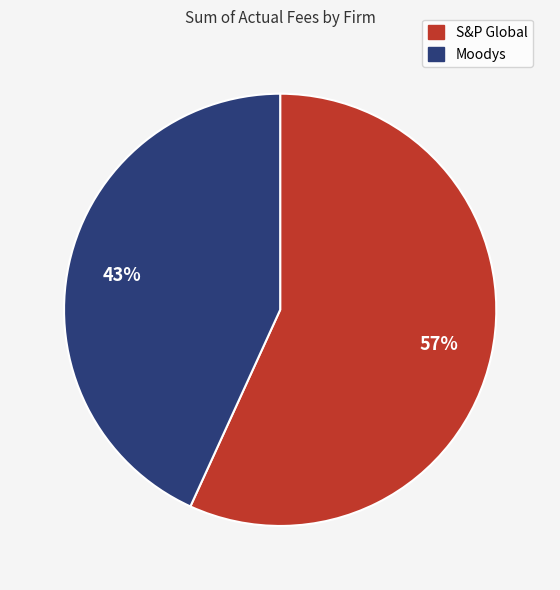

The Moodys slice represents 43% of the pie. True or false?

True